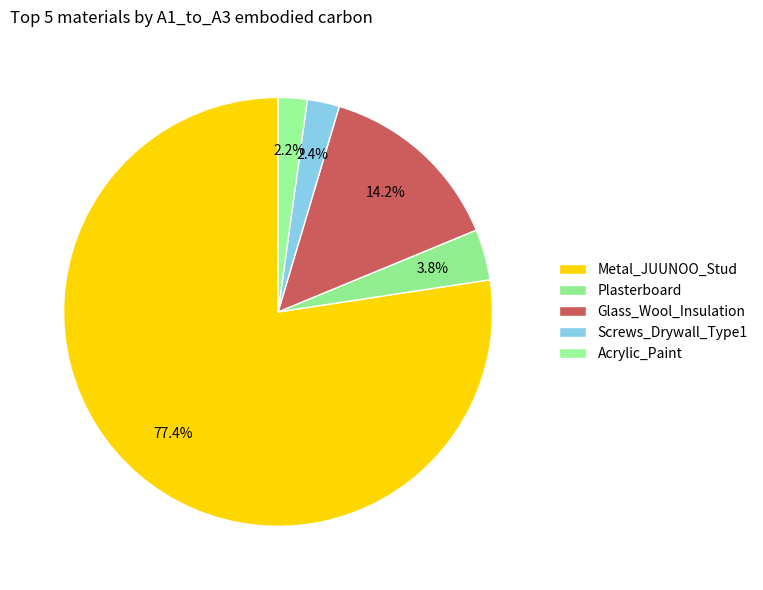

Rank the categories by value from lowest to highest.

Acrylic_Paint, Screws_Drywall_Type1, Plasterboard, Glass_Wool_Insulation, Metal_JUUNOO_Stud